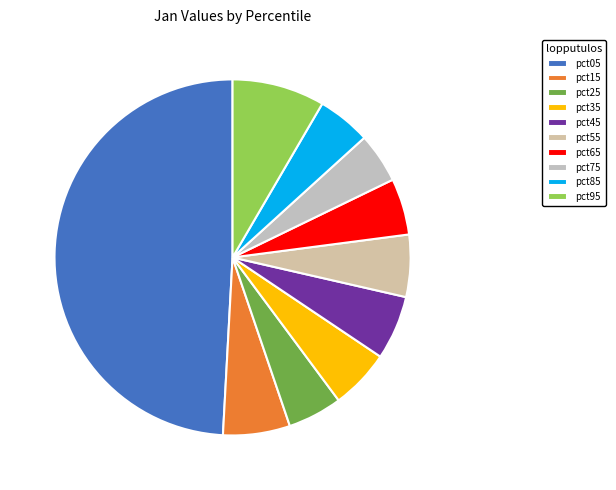

How many slices are in this pie chart?

10